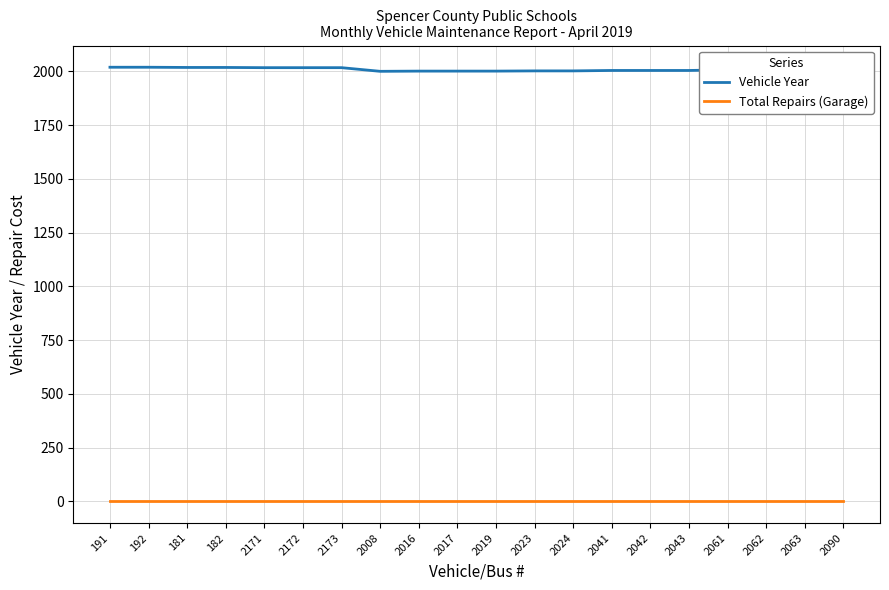

What position from the left is 191?

1